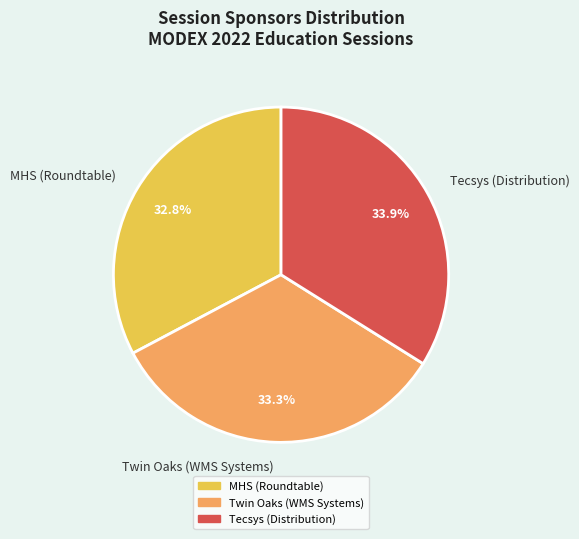

How many segments does this pie chart have?

3